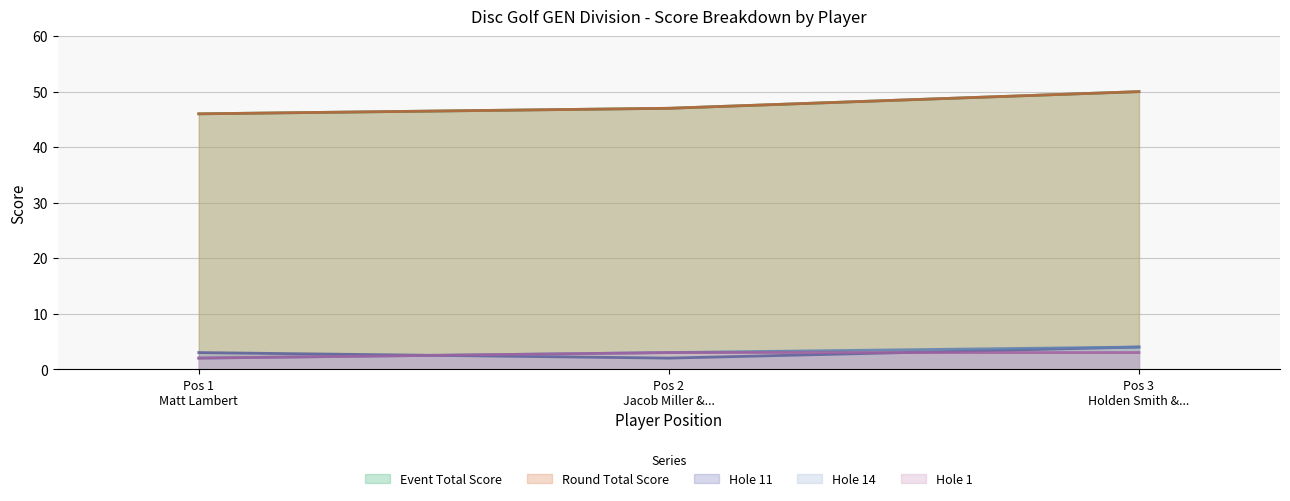

Does the chart have visible grid lines?

Yes